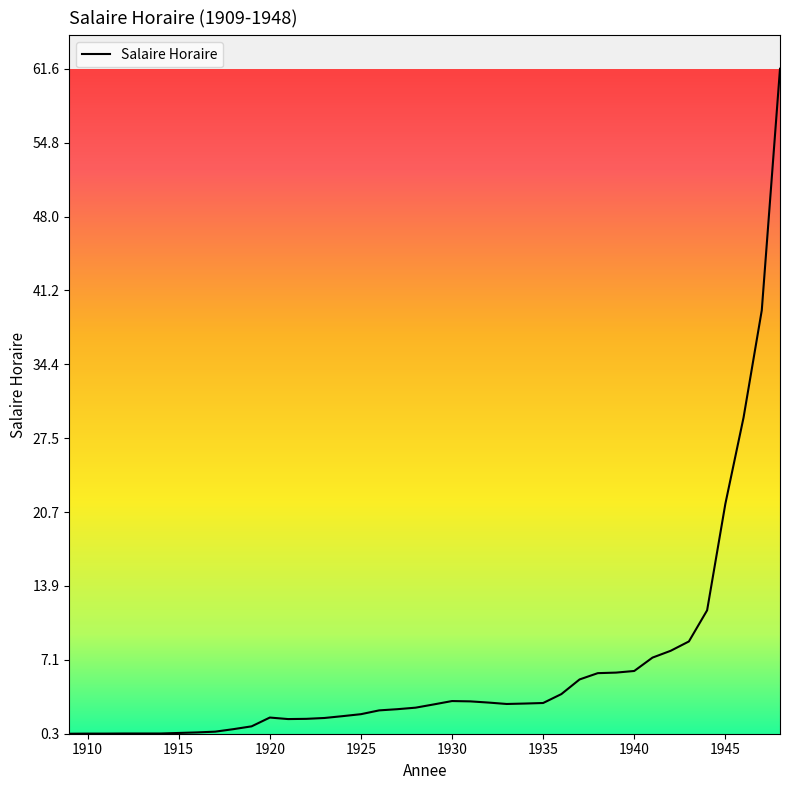

What is the maximum value shown in the chart?

61.6